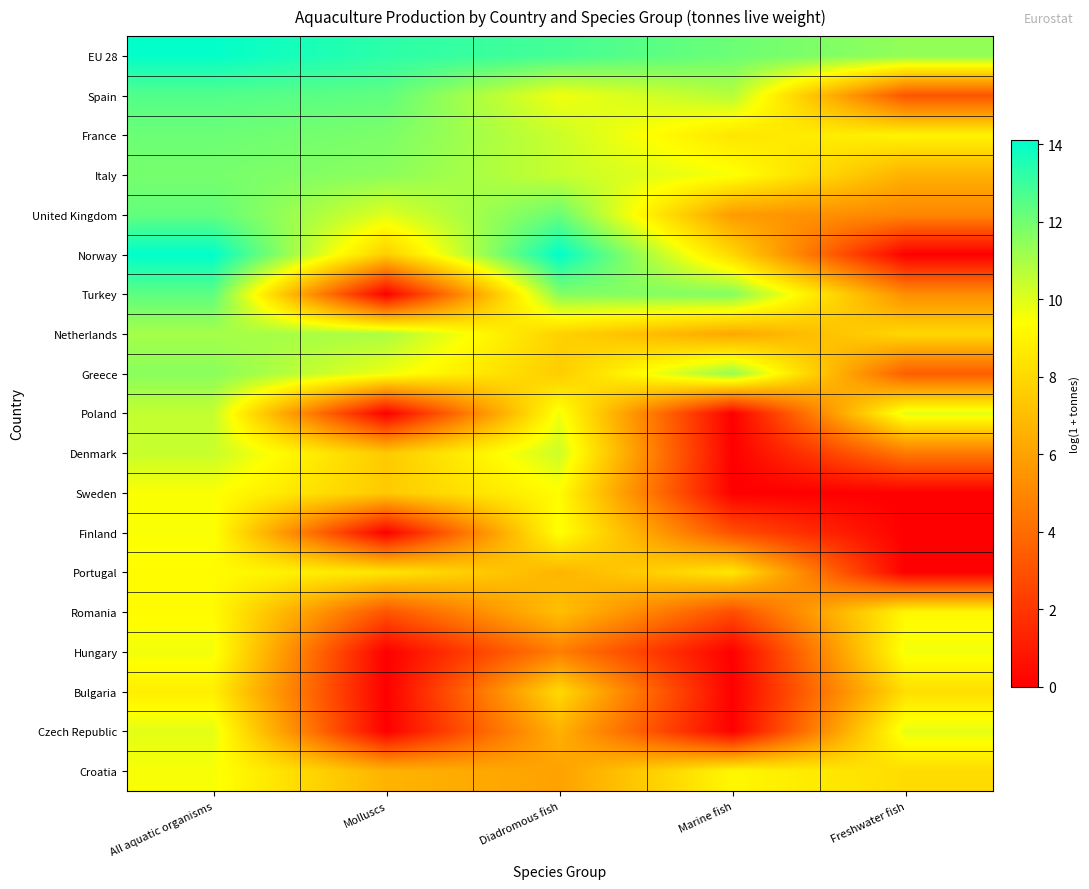

Reading right to left, extract all data points from this chart.

EU 28: Freshwater fish=11.4	Marine fish=12.1	Diadromous fish=12.8	Molluscs=13.3	All aquatic organisms=14.0
Spain: Freshwater fish=3.1	Marine fish=10.8	Diadromous fish=9.6	Molluscs=12.3	All aquatic organisms=12.6
France: Freshwater fish=9.0	Marine fish=8.5	Diadromous fish=10.4	Molluscs=11.8	All aquatic organisms=12.1
Italy: Freshwater fish=6.5	Marine fish=9.5	Diadromous fish=10.4	Molluscs=11.5	All aquatic organisms=11.9
United Kingdom: Freshwater fish=5.0	Marine fish=5.8	Diadromous fish=12.2	Molluscs=10.0	All aquatic organisms=12.3
Norway: Freshwater fish=0.0	Marine fish=8.0	Diadromous fish=14.1	Molluscs=7.6	All aquatic organisms=14.1
Turkey: Freshwater fish=5.2	Marine fish=11.7	Diadromous fish=11.6	Molluscs=0.0	All aquatic organisms=12.4
Netherlands: Freshwater fish=8.0	Marine fish=6.2	Diadromous fish=7.8	Molluscs=11.0	All aquatic organisms=11.1
Greece: Freshwater fish=3.4	Marine fish=11.4	Diadromous fish=7.6	Molluscs=9.7	All aquatic organisms=11.6
Poland: Freshwater fish=9.9	Marine fish=0.0	Diadromous fish=9.6	Molluscs=0.0	All aquatic organisms=10.5
Denmark: Freshwater fish=4.5	Marine fish=0.0	Diadromous fish=10.4	Molluscs=7.5	All aquatic organisms=10.4
Sweden: Freshwater fish=0.0	Marine fish=0.0	Diadromous fish=9.3	Molluscs=7.5	All aquatic organisms=9.5
Finland: Freshwater fish=0.0	Marine fish=2.9	Diadromous fish=9.5	Molluscs=0.0	All aquatic organisms=9.5
Portugal: Freshwater fish=0.0	Marine fish=8.5	Diadromous fish=6.7	Molluscs=8.5	All aquatic organisms=9.3
Romania: Freshwater fish=9.2	Marine fish=2.8	Diadromous fish=7.1	Molluscs=3.1	All aquatic organisms=9.3
Hungary: Freshwater fish=9.6	Marine fish=0.0	Diadromous fish=4.7	Molluscs=0.0	All aquatic organisms=9.6
Bulgaria: Freshwater fish=8.2	Marine fish=0.0	Diadromous fish=8.0	Molluscs=0.0	All aquatic organisms=8.8
Czech Republic: Freshwater fish=9.9	Marine fish=0.0	Diadromous fish=6.6	Molluscs=0.0	All aquatic organisms=9.9
Croatia: Freshwater fish=8.1	Marine fish=9.1	Diadromous fish=6.0	Molluscs=6.6	All aquatic organisms=9.5